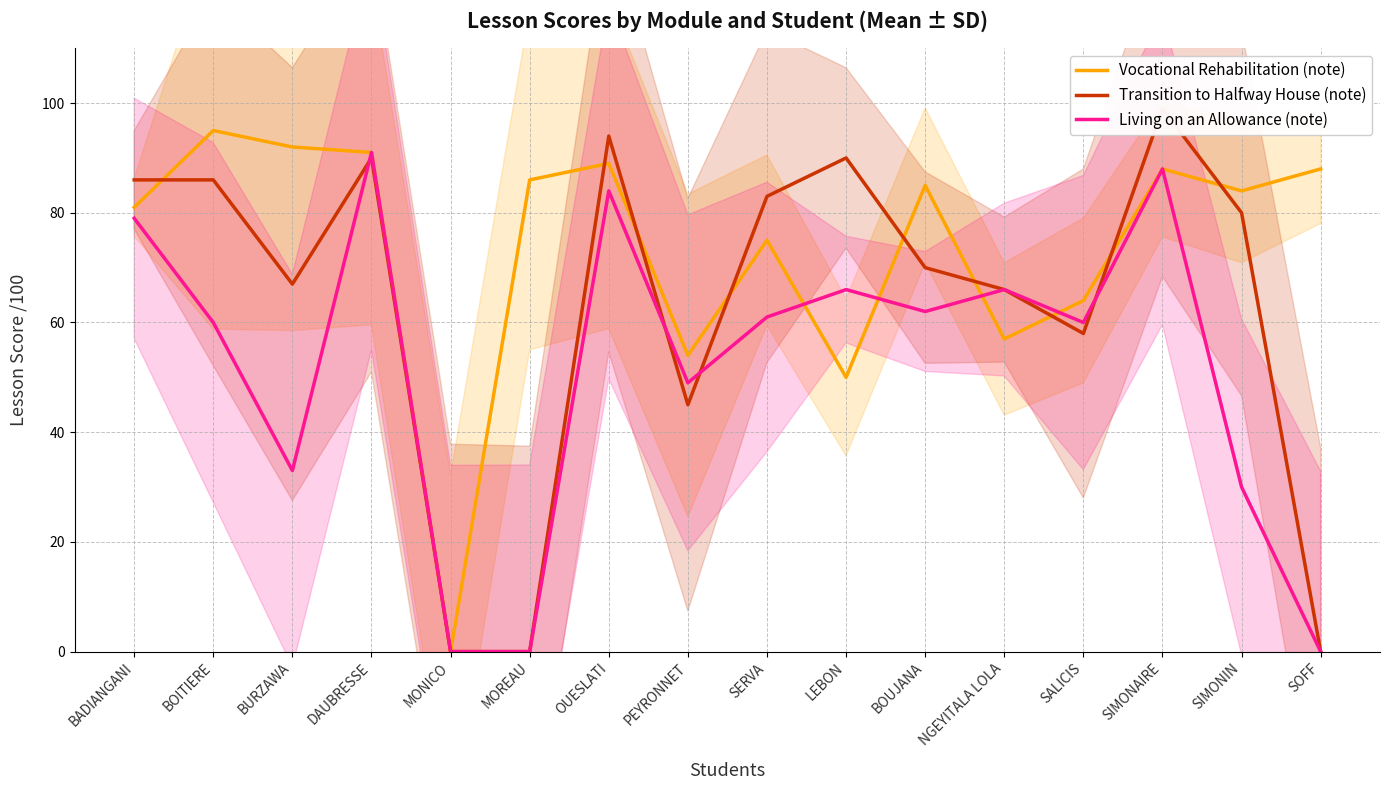

True or false: Vocational Rehabilitation (note) and Living on an Allowance (note) intersect in this chart.

True